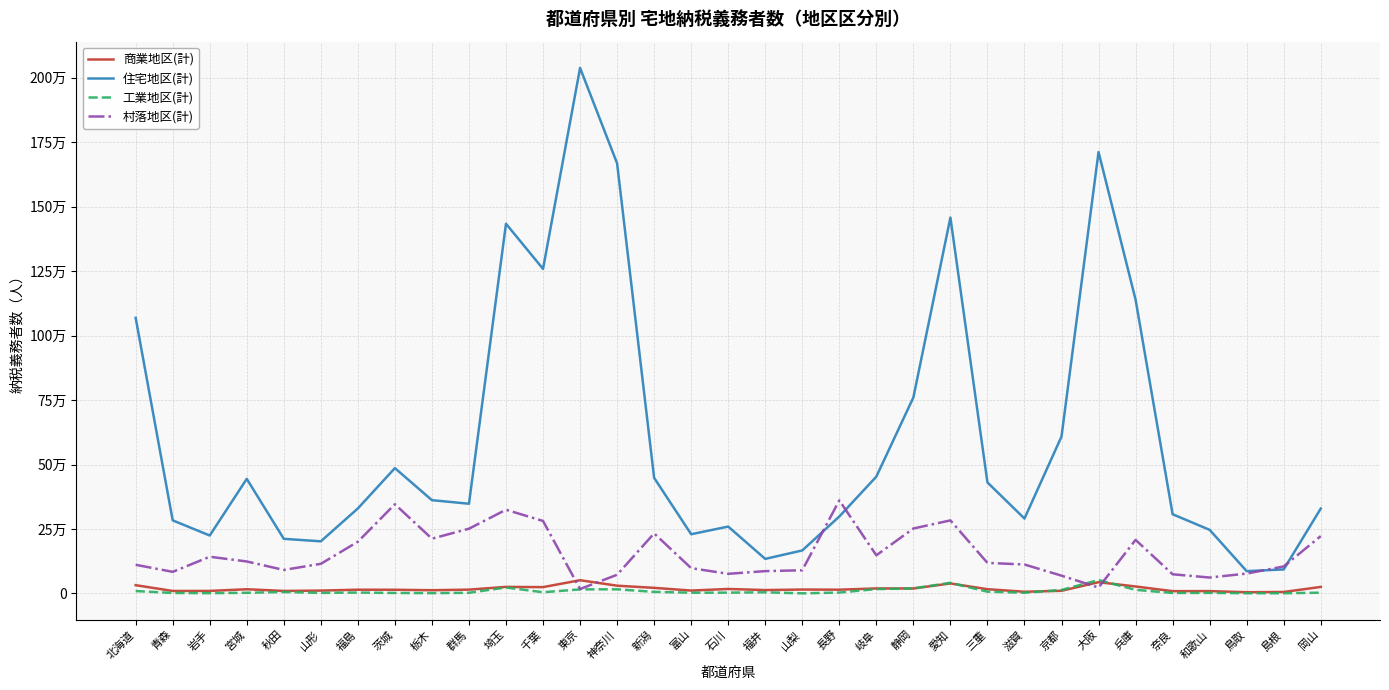

What are all the series names shown in the legend?

商業地区(計), 住宅地区(計), 工業地区(計), 村落地区(計)